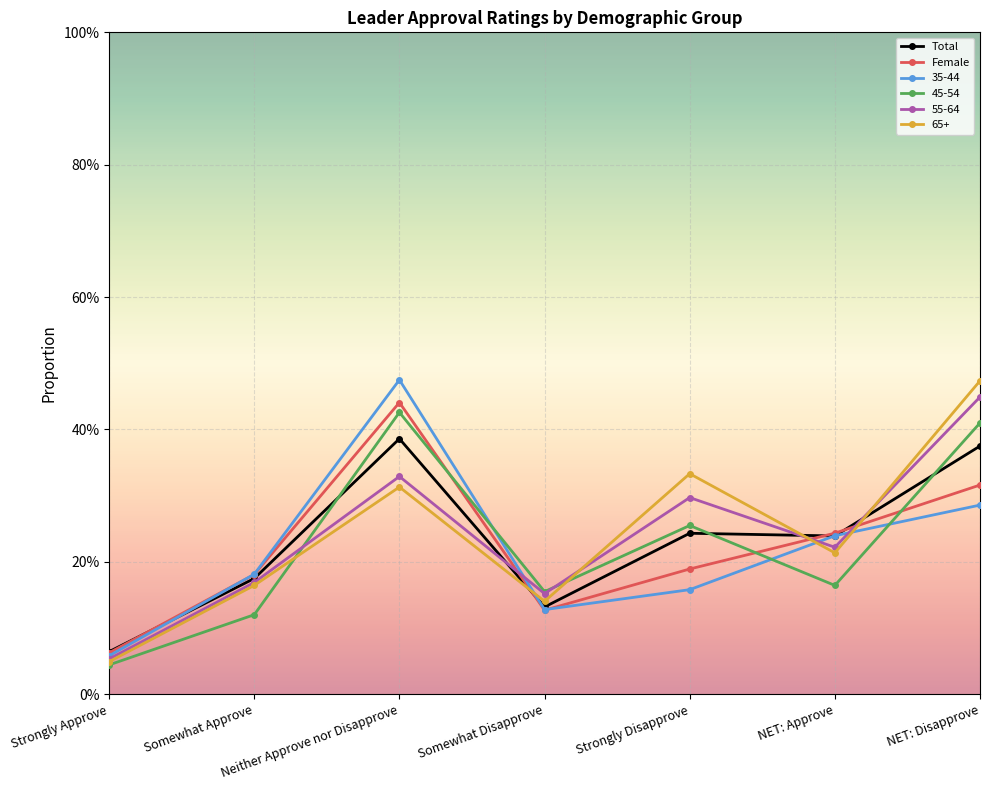

True or false: Female has more than 0 interior local peaks.

True